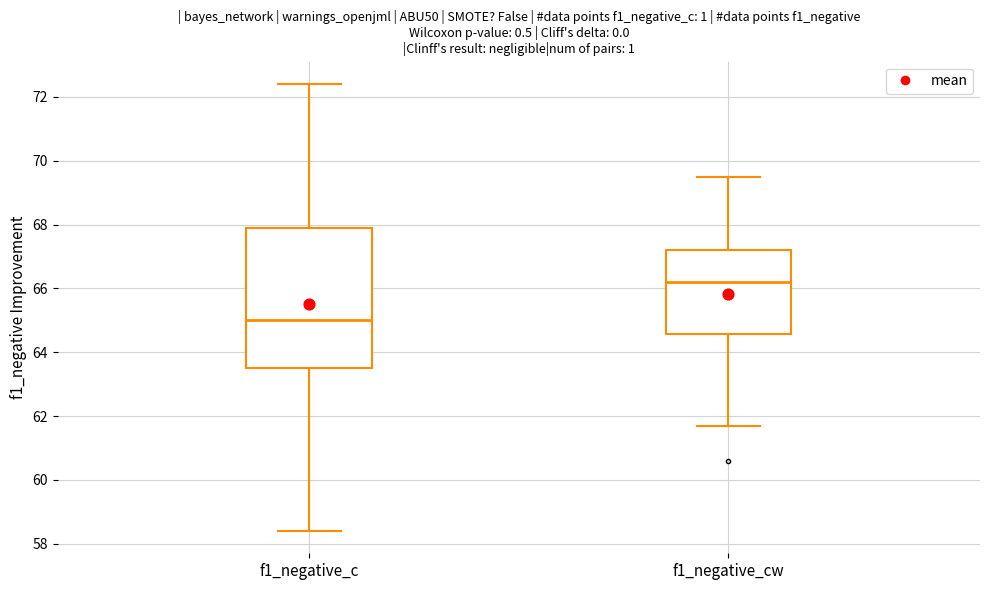

Where is the upper edge of the box for f1_negative_cw on the y-axis? The values are not printed on the chart, so give them approximately, as read against the axis.

67.2